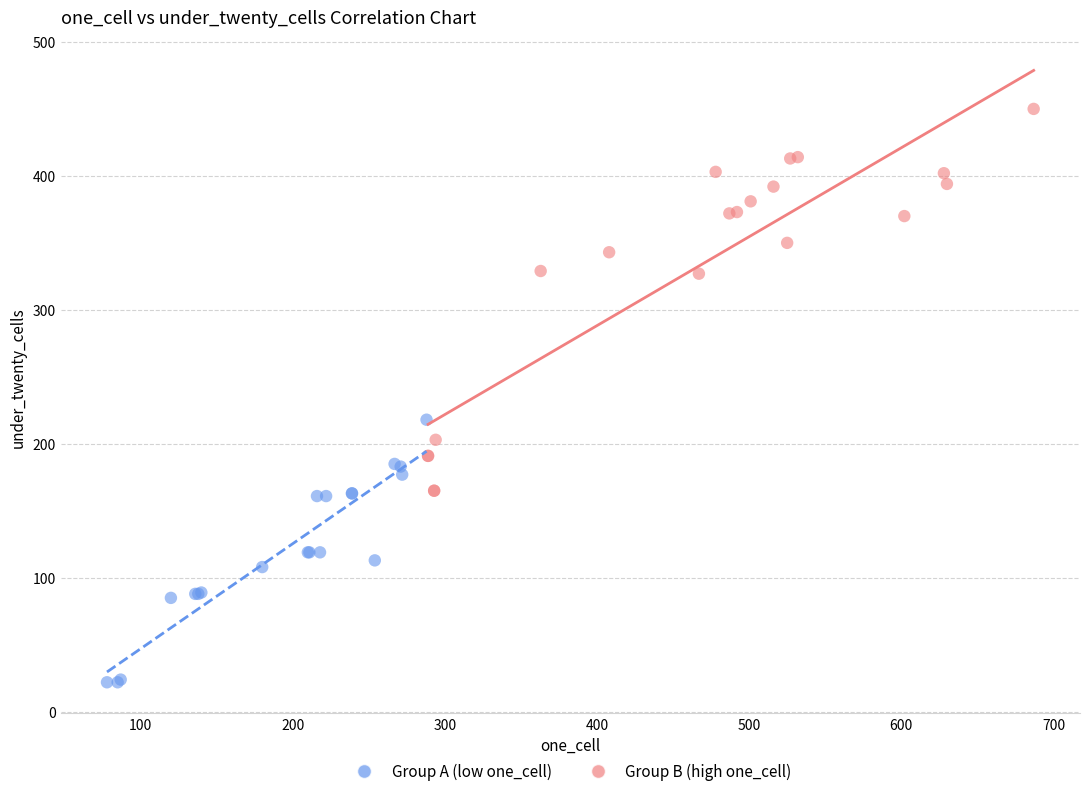

Which series reaches the minimum Y coordinate?

Group A (low one_cell)